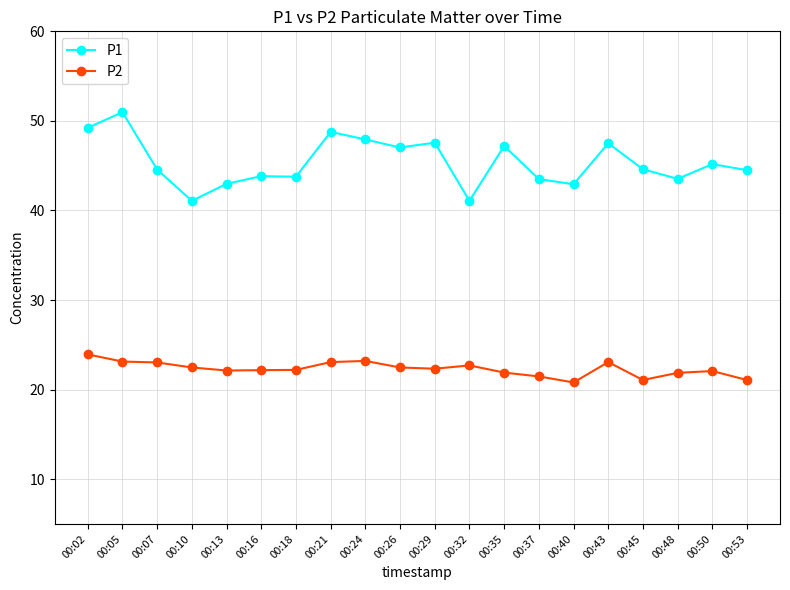

In P1, how many points are lower than both neighbors (excluding endpoints)?

6